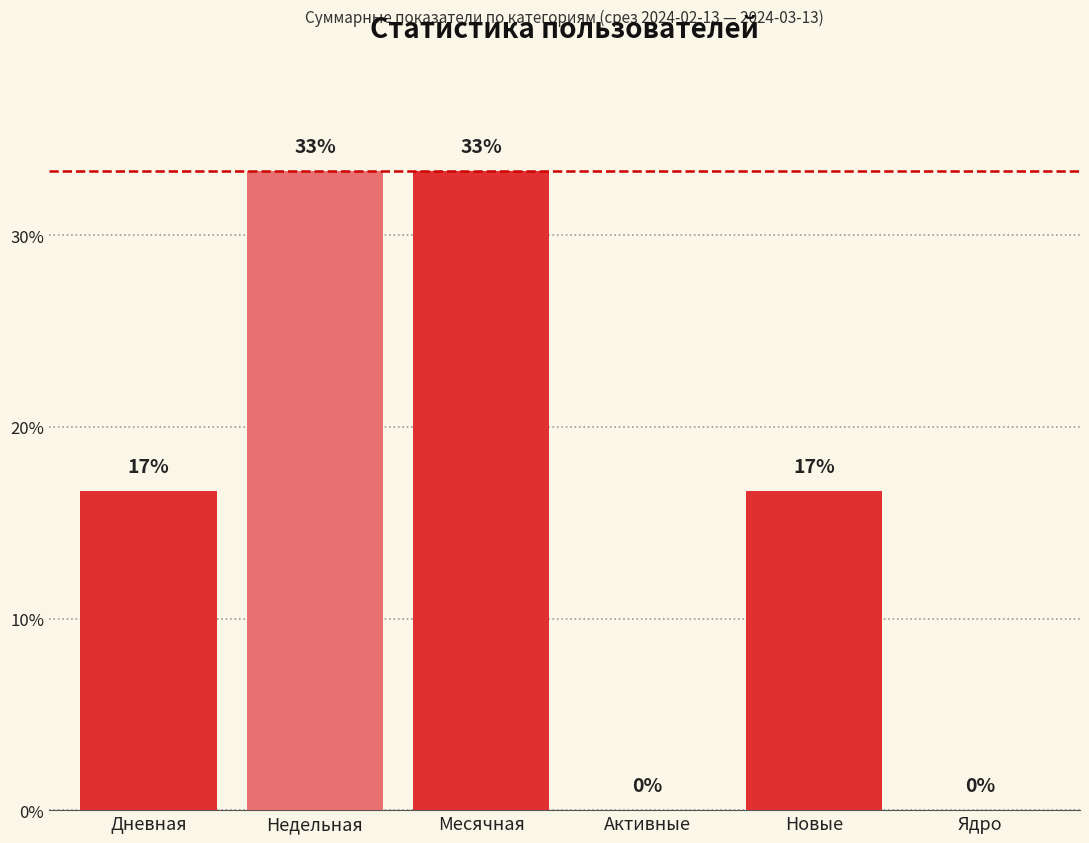

Are the bars horizontal?

No